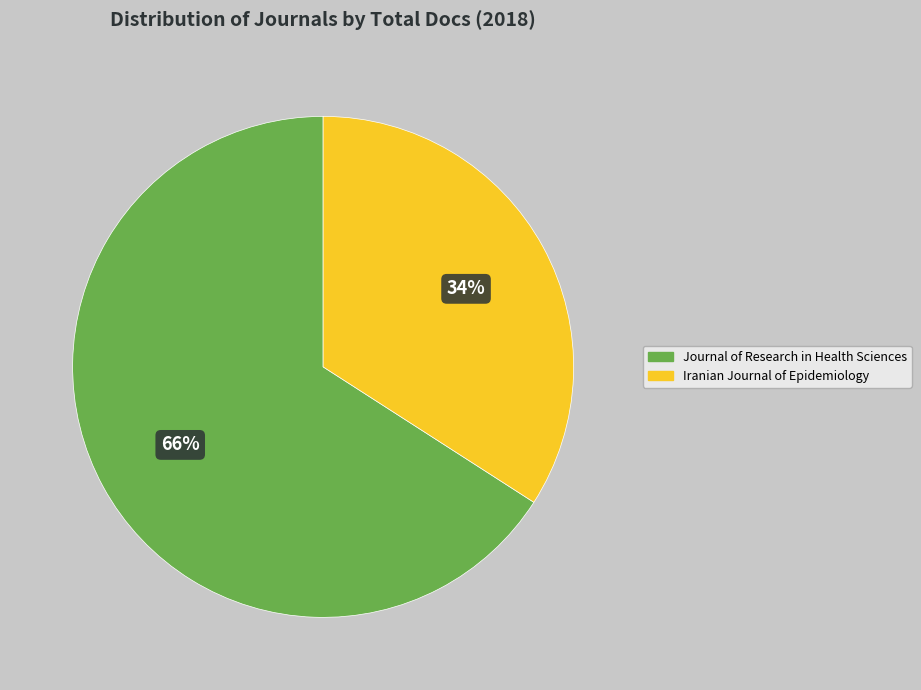

Rank the categories by value from lowest to highest.

Iranian Journal of Epidemiology, Journal of Research in Health Sciences